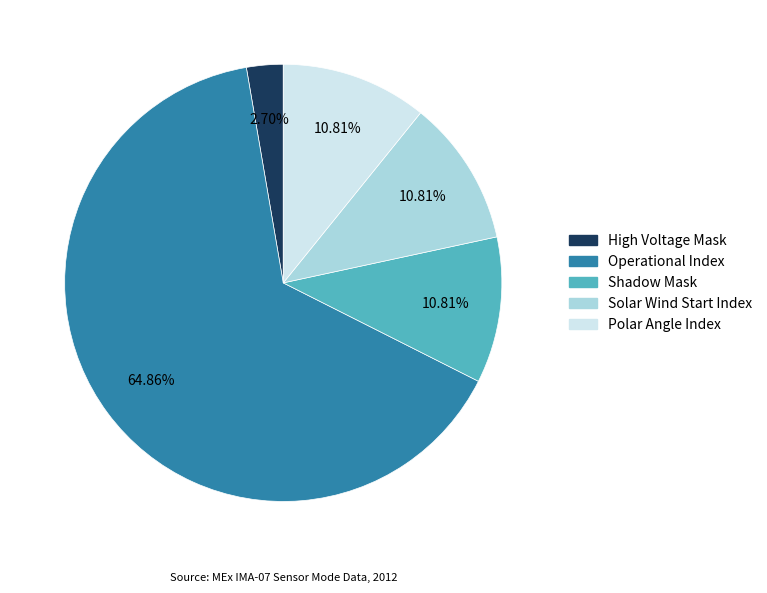

To the nearest percent, what portion does High Voltage Mask represent?

3%